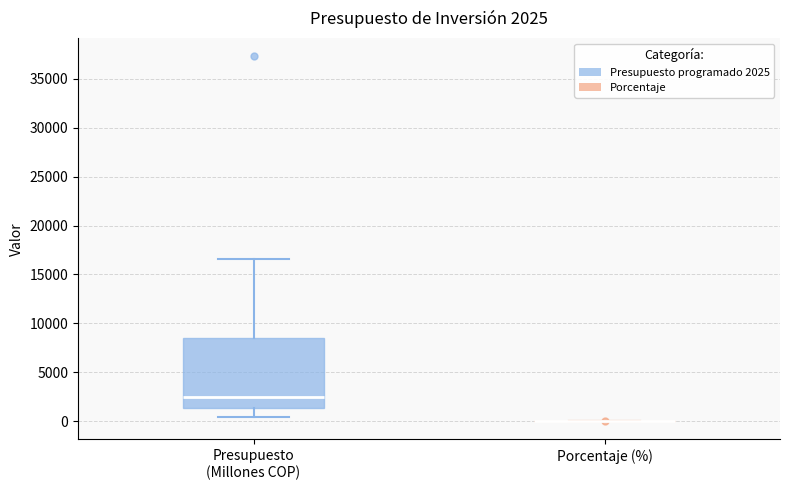

Which box is the tallest, from its lower edge to its upper edge?

Presupuesto (Millones COP)